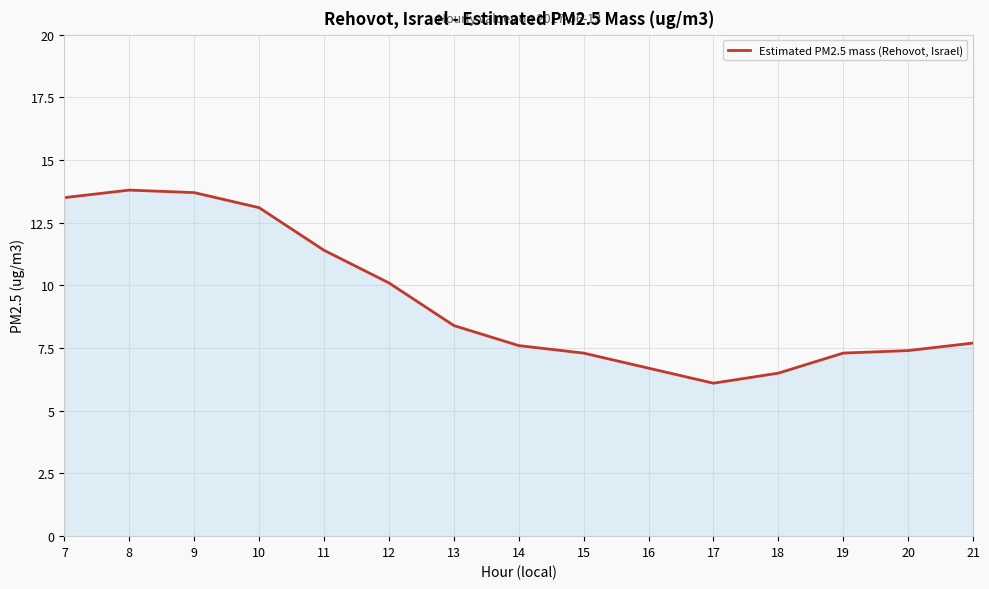

What is the difference between the maximum and minimum values?

7.7